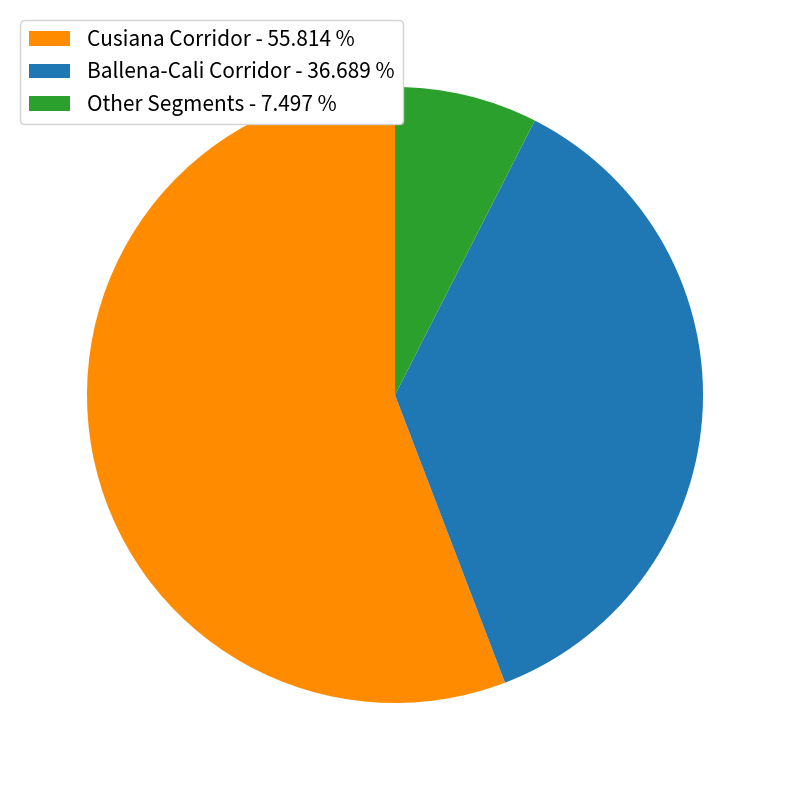

Rank the categories by value from highest to lowest.

Cusiana Corridor - 55.814 %, Ballena-Cali Corridor - 36.689 %, Other Segments - 7.497 %